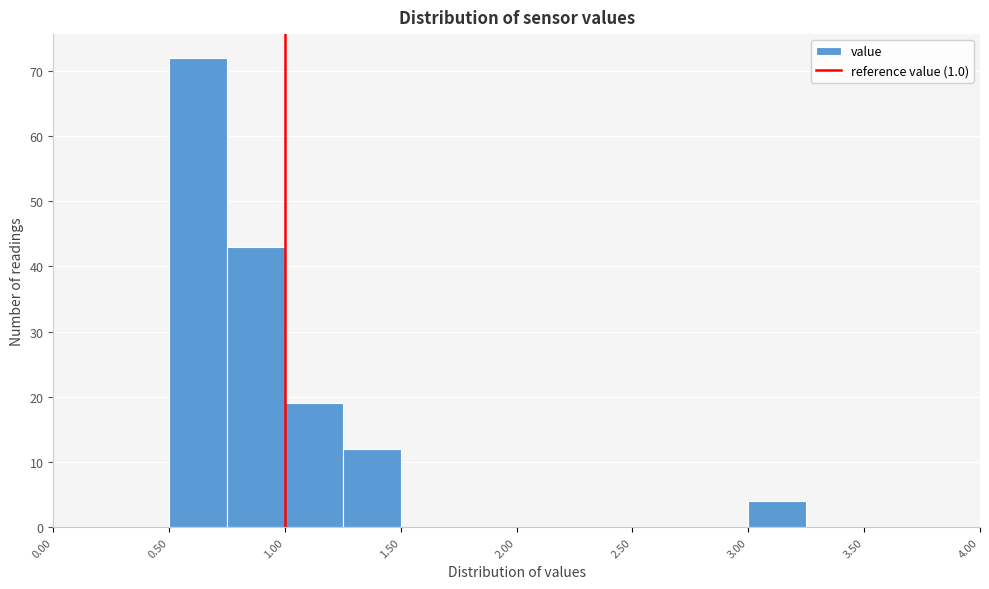

Reading left to right, list every bar in this chart as the range it spans on the x-axis followed by its height. The values are not printed on the chart, so give them approximately, as read against the axis.

0.00 to 0.25: 0
0.25 to 0.50: 0
0.50 to 0.75: 72
0.75 to 1.00: 43
1.00 to 1.25: 19
1.25 to 1.50: 12
1.50 to 1.75: 0
1.75 to 2.00: 0
2.00 to 2.25: 0
2.25 to 2.50: 0
2.50 to 2.75: 0
2.75 to 3.00: 0
3.00 to 3.25: 4
3.25 to 3.50: 0
3.50 to 3.75: 0
3.75 to 4.00: 0